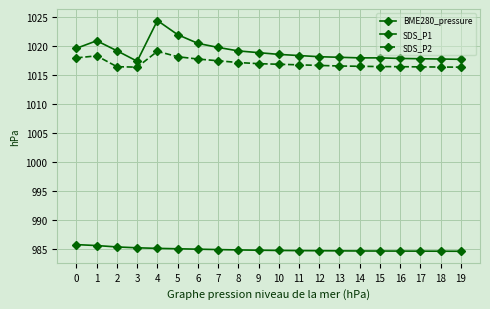

Rank the series at 18 from lowest to highest value.

BME280_pressure, SDS_P2, SDS_P1